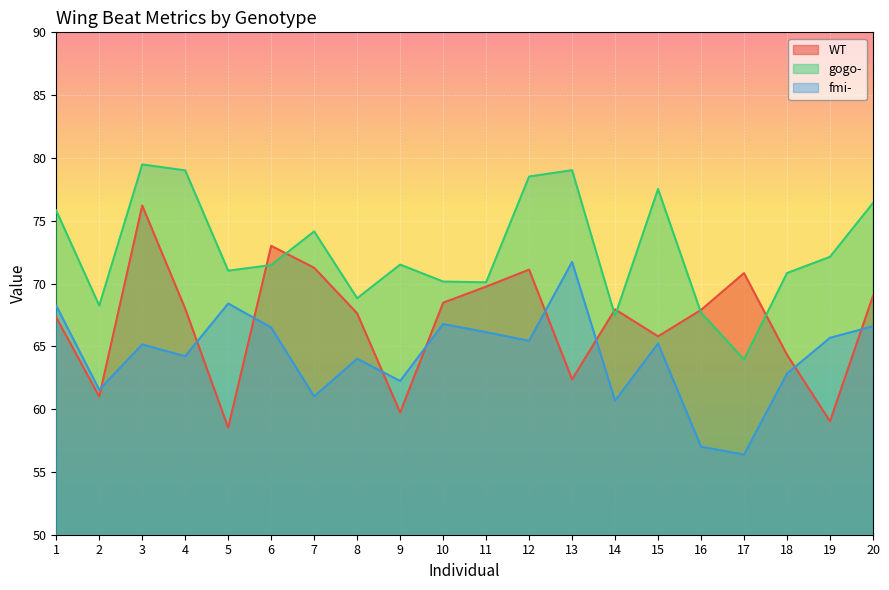

What is the spread (max minus min) of values at 14?

7.3